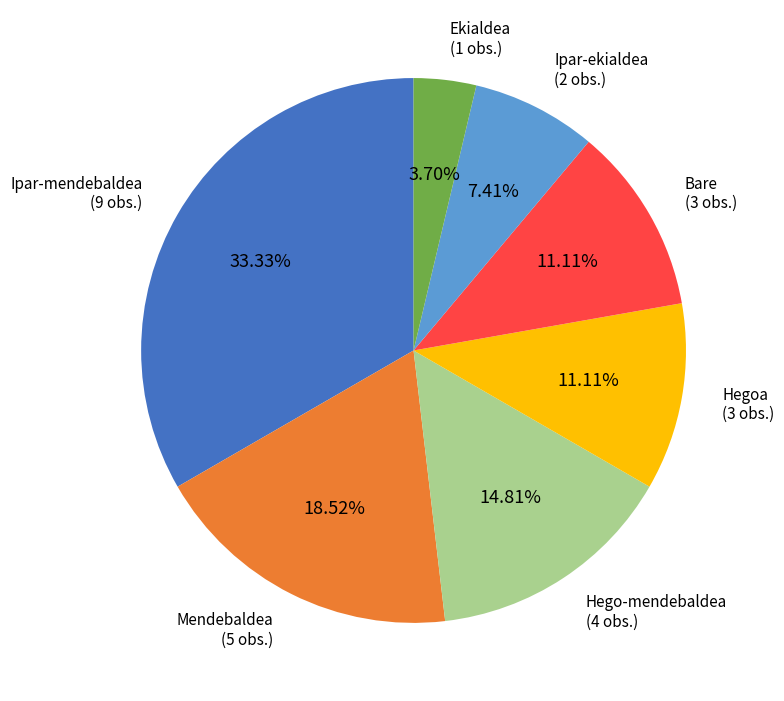

Approximately how many times larger is the value at Hego-mendebaldea compared to Ipar-mendebaldea?

0.4